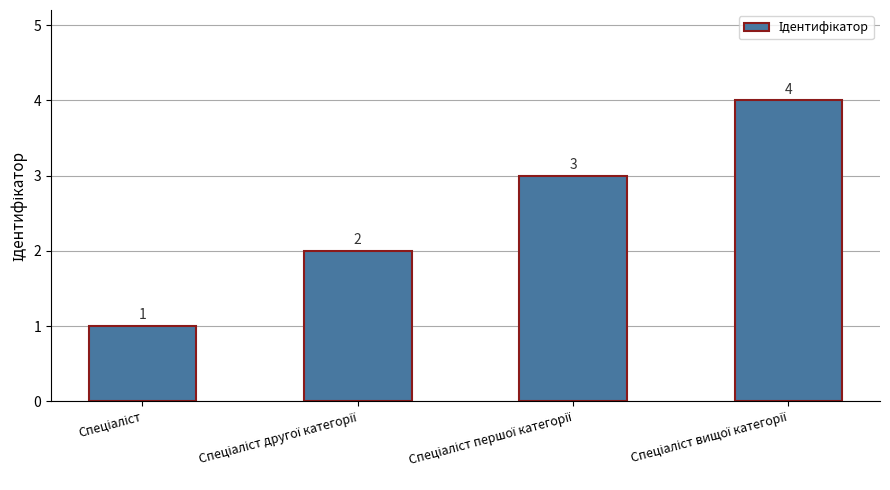

What is the maximum value shown in the chart?

4